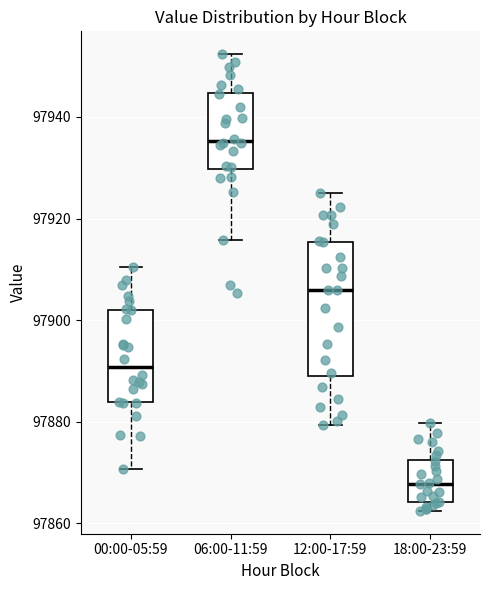

Where is the lower edge of the box for 00:00-05:59 on the y-axis? The values are not printed on the chart, so give them approximately, as read against the axis.

97884